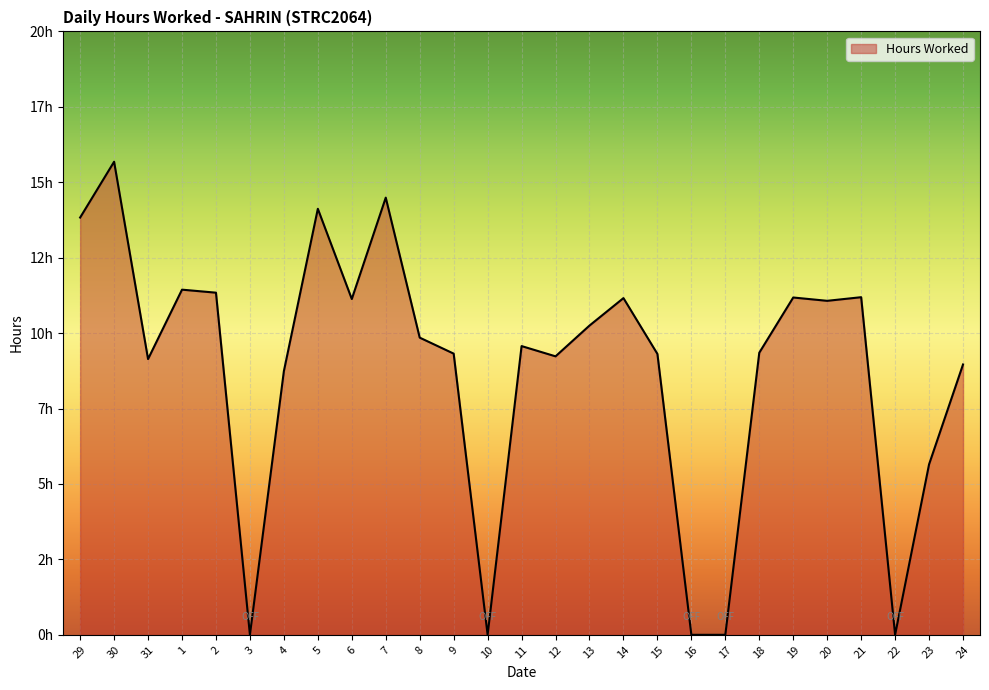

List the labels in order of value, largest first.

30, 7, 5, 29, 1, 2, 21, 19, 14, 6, 20, 13, 8, 11, 18, 9, 15, 12, 31, 24, 4, 23, 3, 10, 16, 17, 22